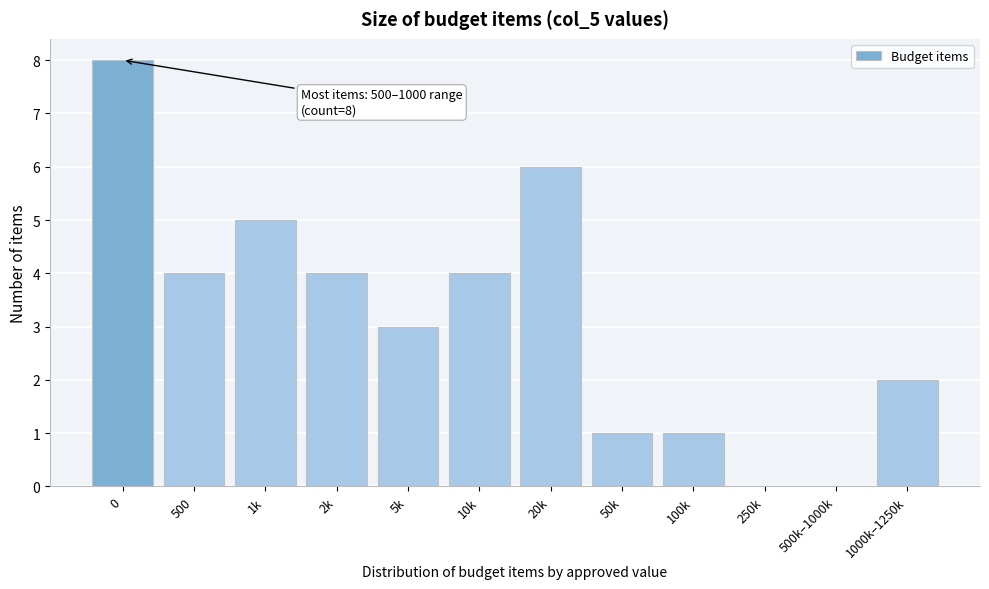

Reading left to right, list all the values displayed in this chart.

0=8	500=4	1k=5	2k=4	5k=3	10k=4	20k=6	50k=1	100k=1	250k=0	500k–1000k=0	1000k–1250k=2